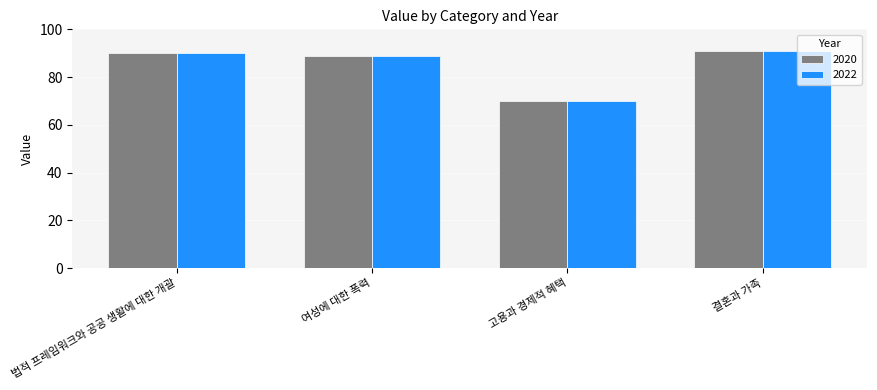

Rank the categories by 2022 value from highest to lowest.

결혼과 가족, 법적 프레임워크와 공공 생활에 대한 개괄, 여성에 대한 폭력, 고용과 경제적 혜택